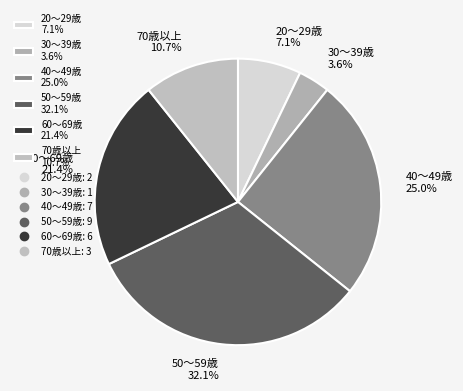

Between 20～29歳 7.1% and 30～39歳 3.6%, which is larger?

20～29歳 7.1%